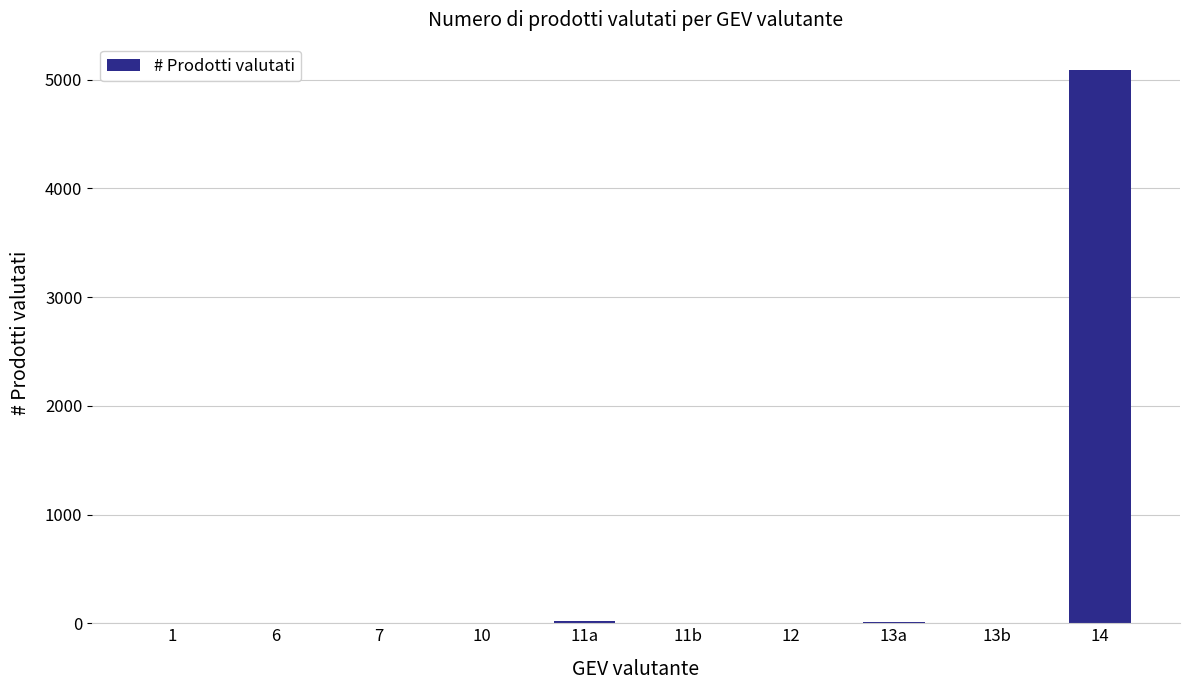

What is the maximum value shown in the chart?

5085